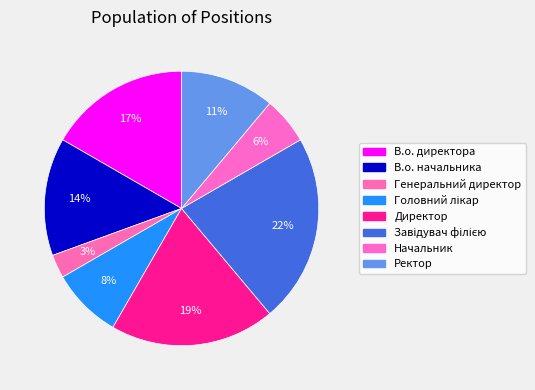

Count the number of slices in the pie.

8